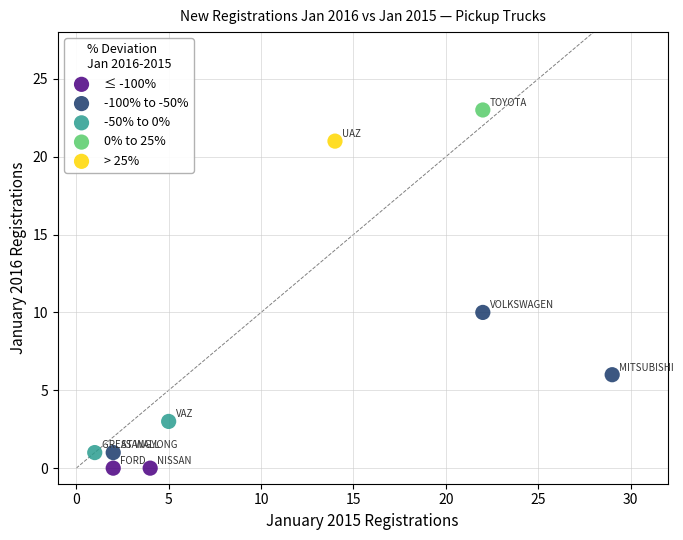

What are all the series names shown in the legend?

≤ -100%, -100% to -50%, -50% to 0%, 0% to 25%, > 25%